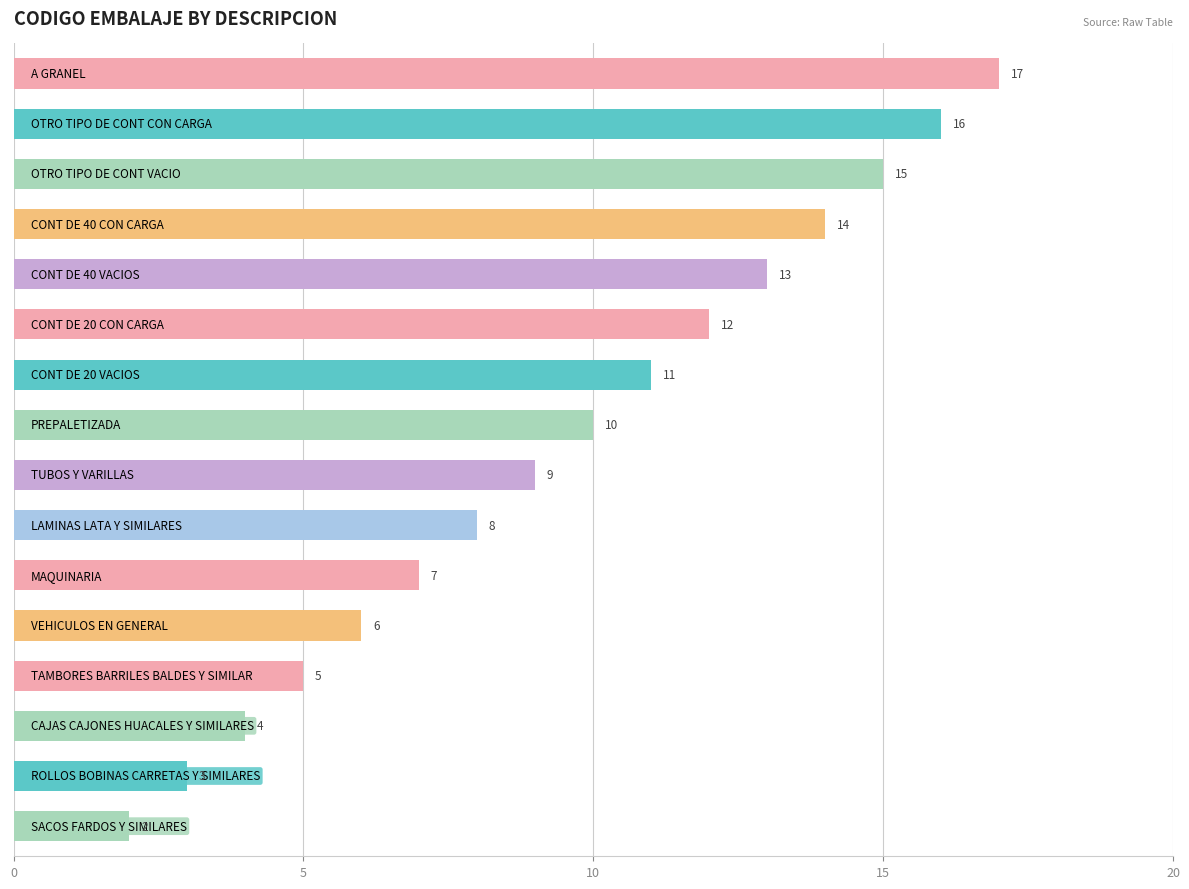

What is the difference between the second highest and minimum values?

14